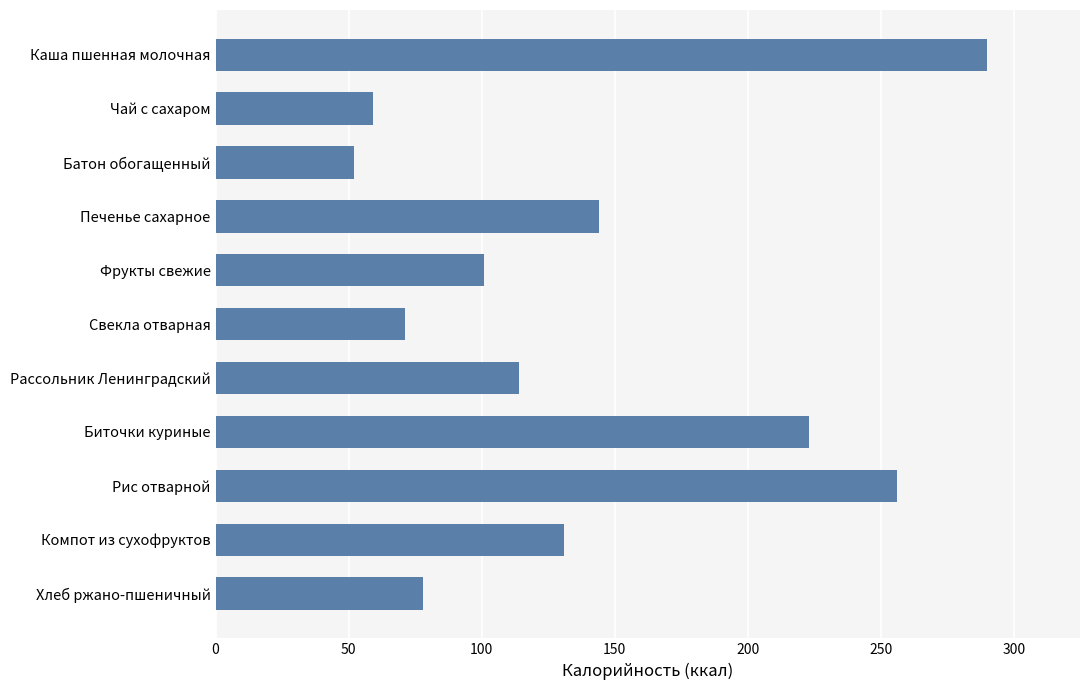

Reading top to bottom, extract all data points from this chart.

290	59	52	144	101	71	114	223	256	131	78